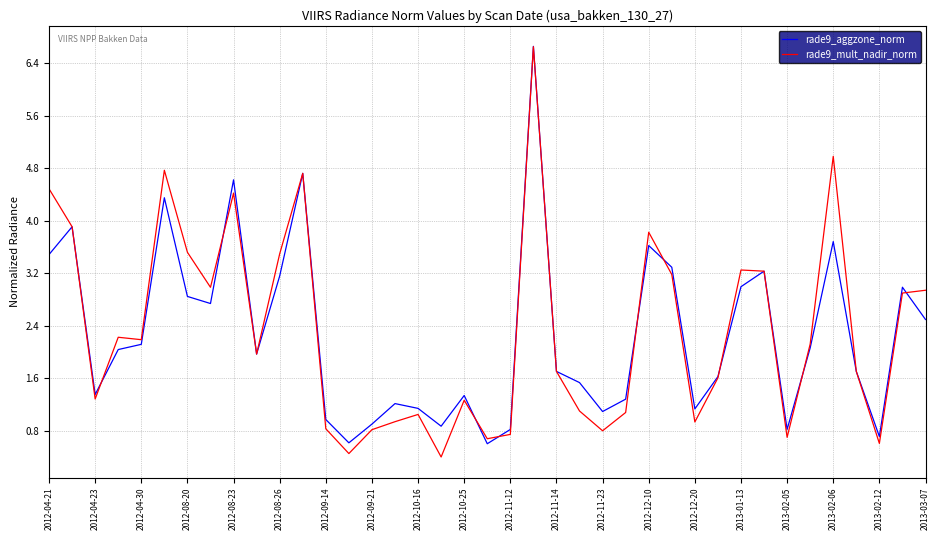

Does the chart have visible grid lines?

Yes